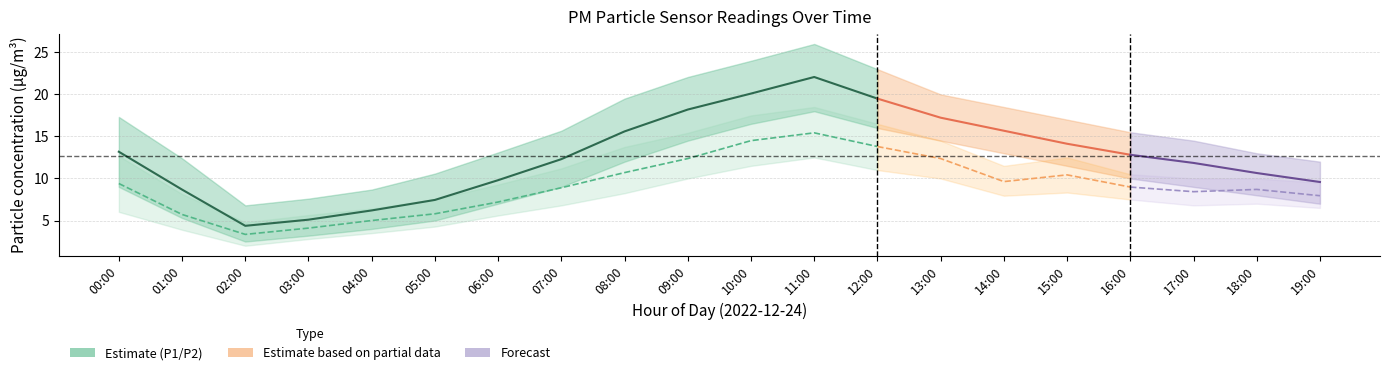

What value does the P1_upper series have at 01:00?

12.4